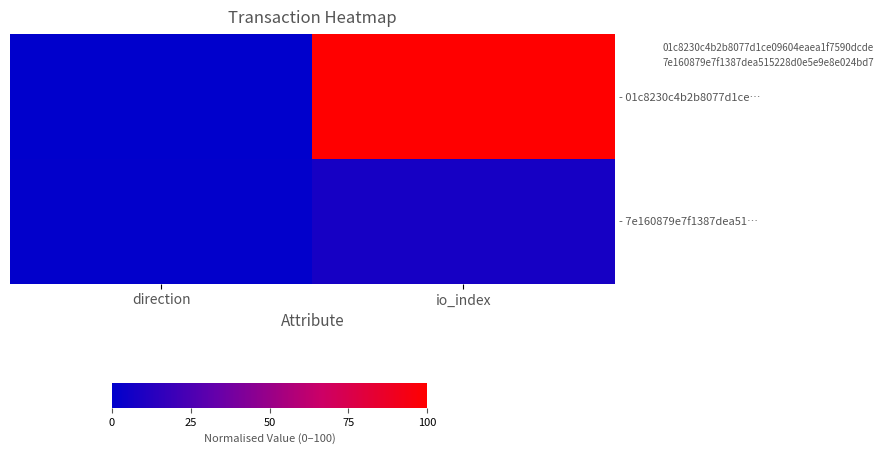

What is the spread (max minus min) of values at direction?

0.9